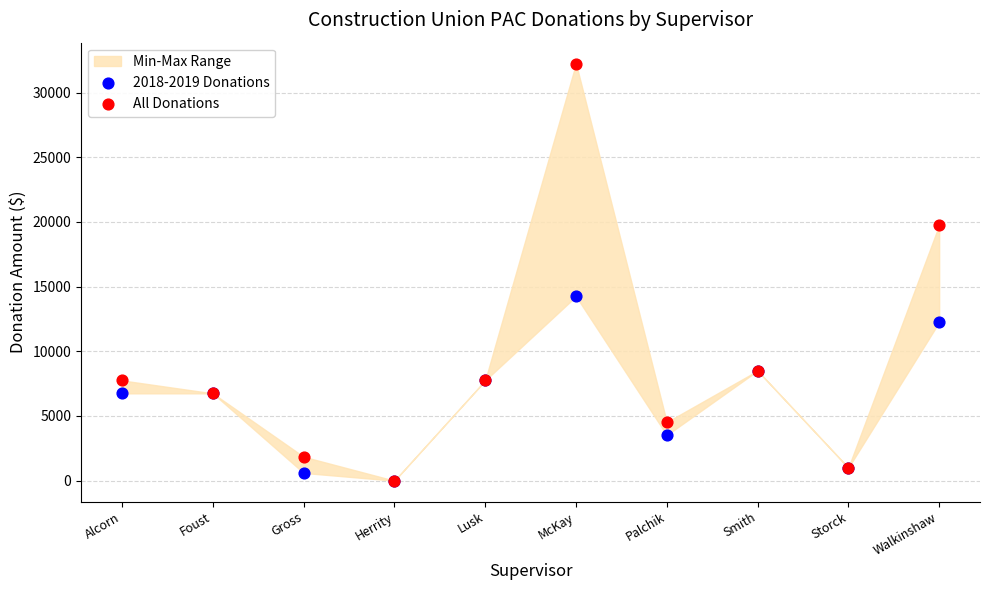

Which series contains the highest Y value?

All Donations